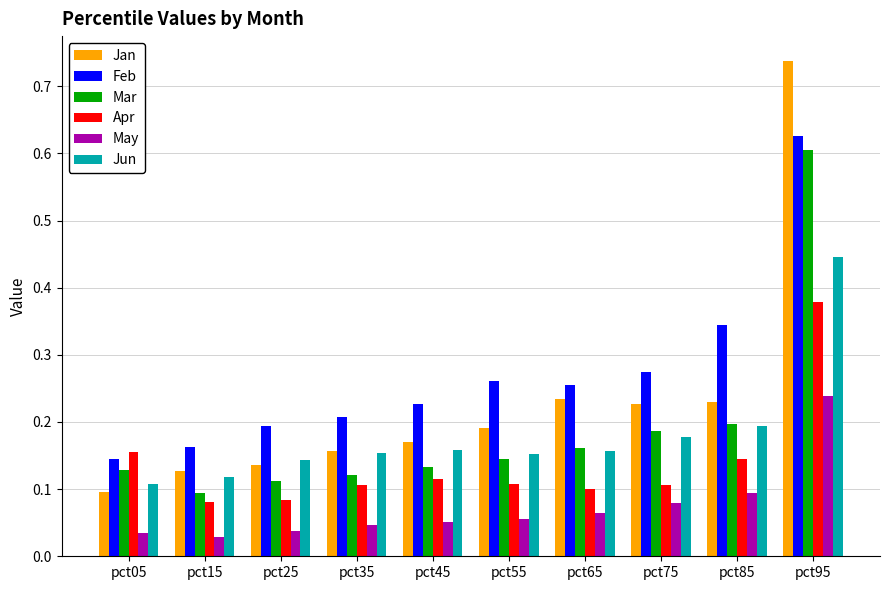

The value of Apr at pct65 is 0.1. True or false?

True